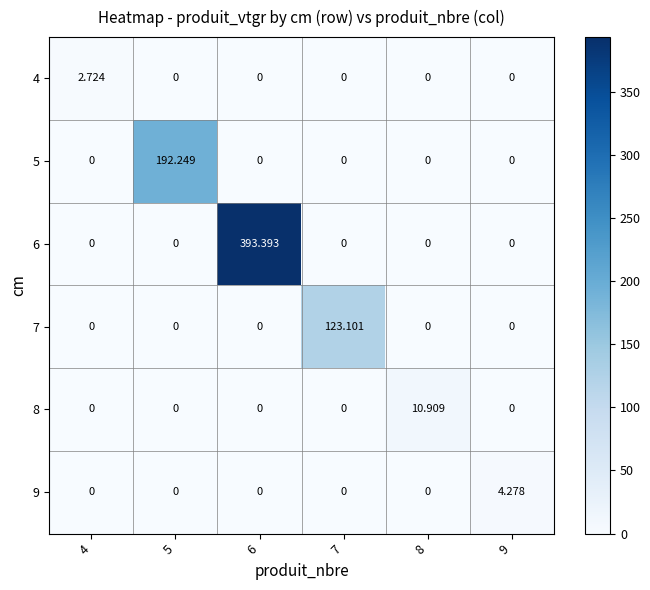

Which has a higher value, 9 or 7?

9